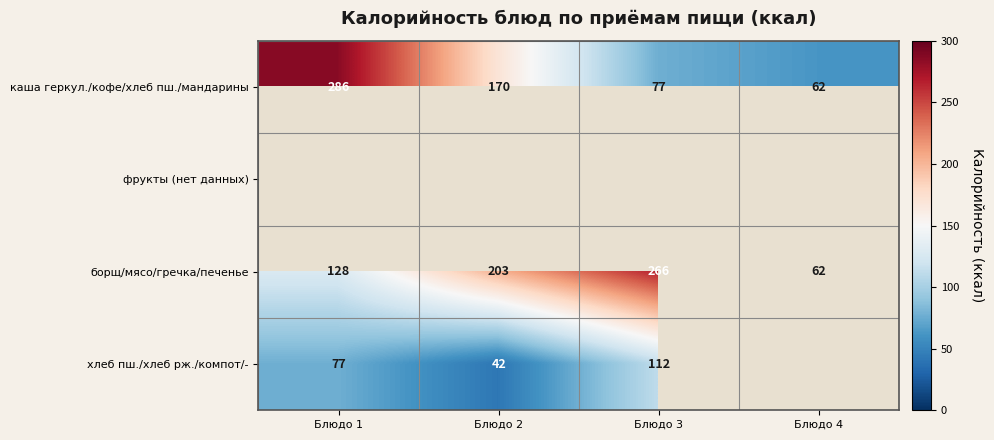

How many categories are shown in the chart?

4